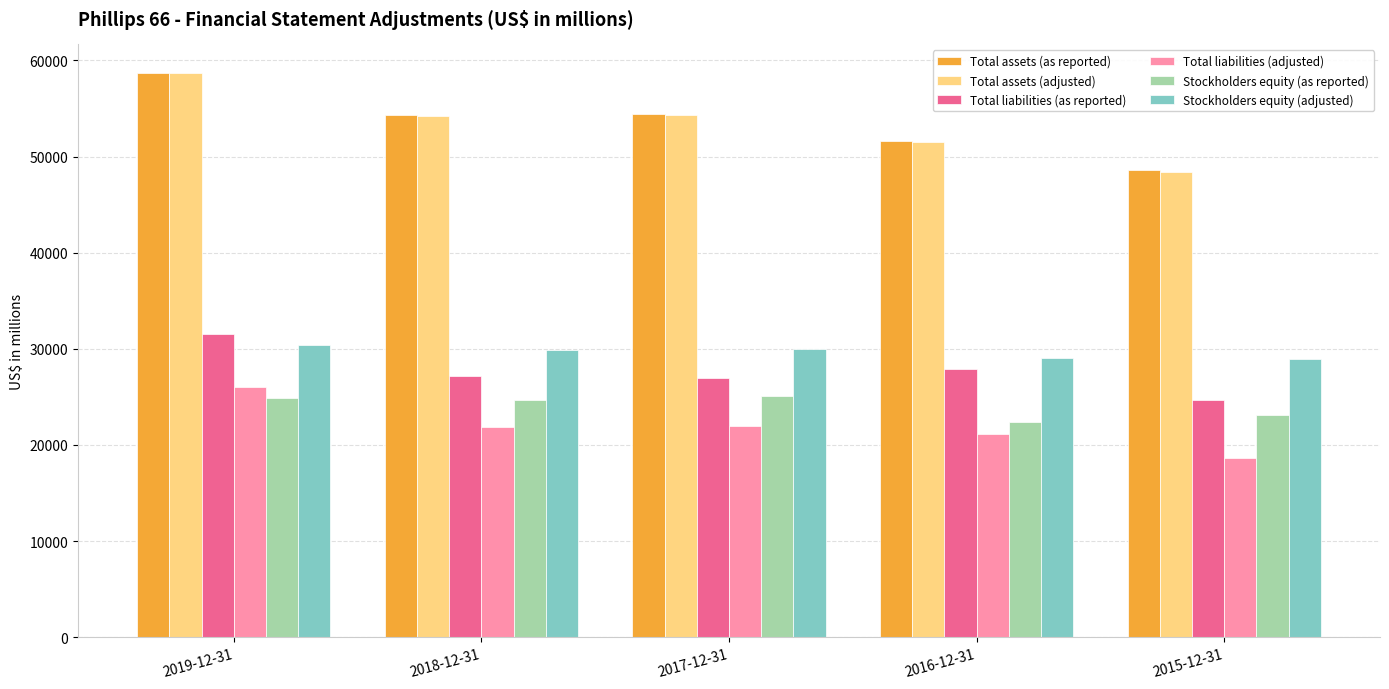

At how many categories does at least one series exceed 34896?

5